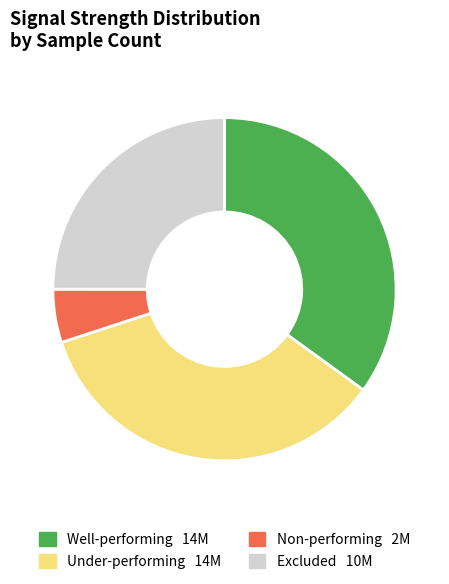

How many slices are in this pie chart?

4